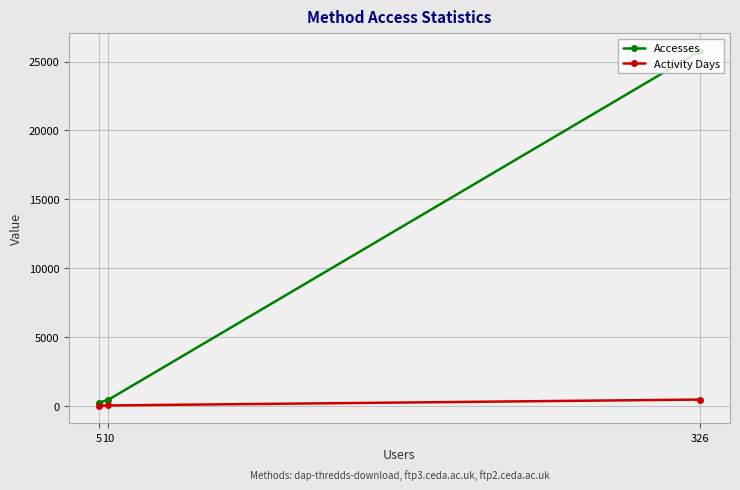

How many data points in Activity Days are less than 29?

1